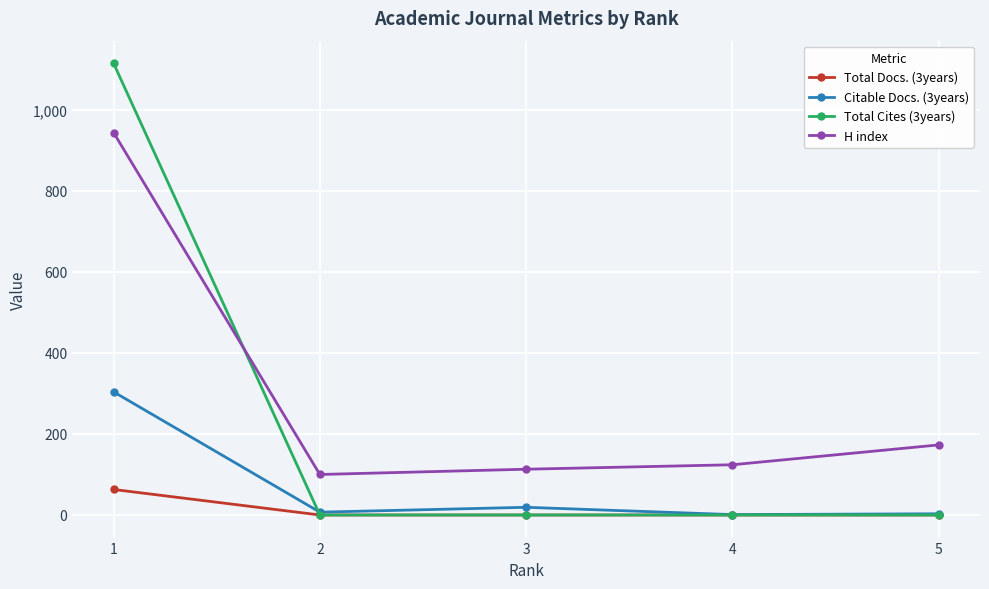

Rank the series by their average value, from lowest to highest.

Total Docs. (3years), Citable Docs. (3years), Total Cites (3years), H index